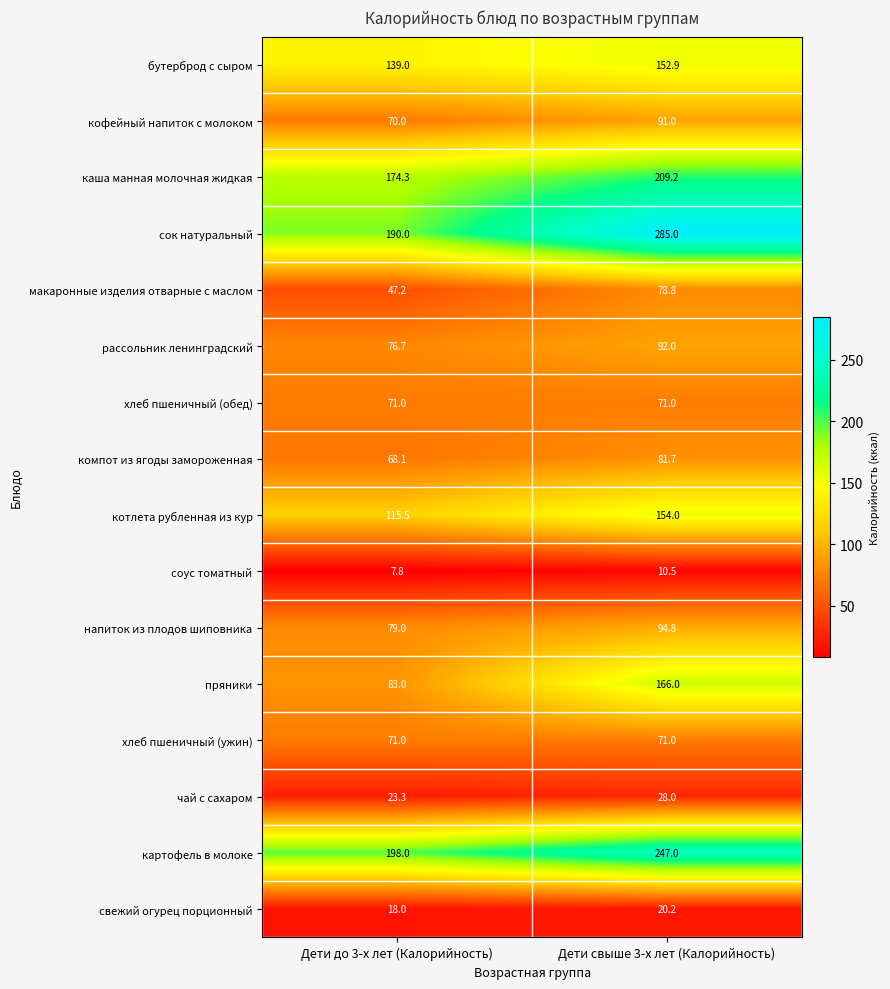

How many categories are shown in the chart?

2